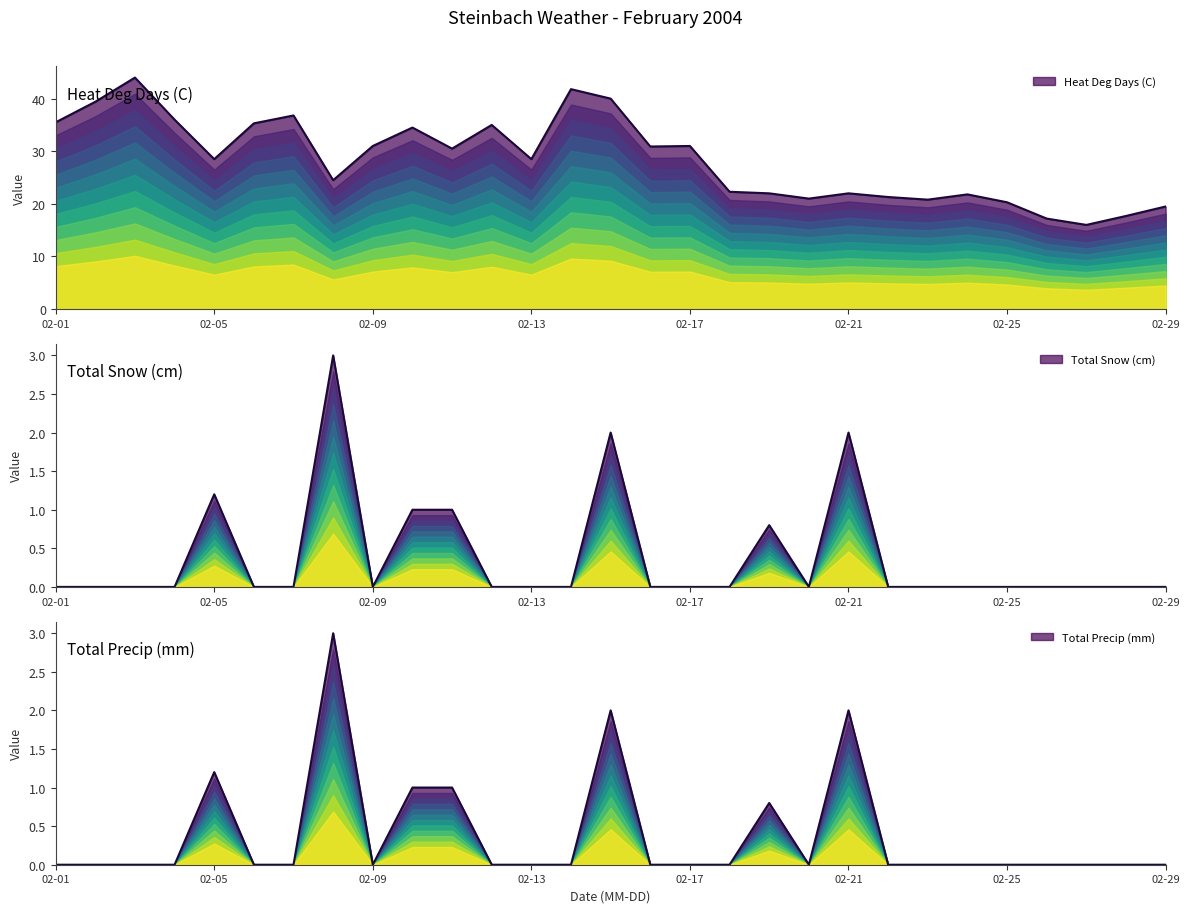

Which series has the largest range (max minus min)?

Heat Deg Days (C)